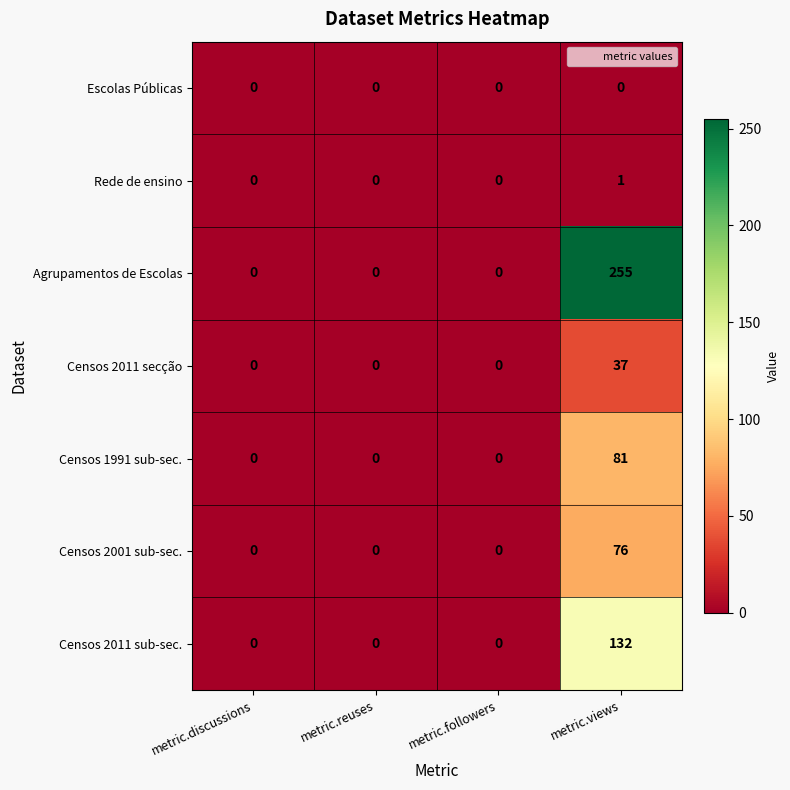

Reading right to left, list all the values displayed in this chart.

Escolas Públicas: metric.views=0	metric.followers=0	metric.reuses=0	metric.discussions=0
Rede de ensino: metric.views=1	metric.followers=0	metric.reuses=0	metric.discussions=0
Agrupamentos de Escolas: metric.views=255	metric.followers=0	metric.reuses=0	metric.discussions=0
Censos 2011 secção: metric.views=37	metric.followers=0	metric.reuses=0	metric.discussions=0
Censos 1991 sub-sec.: metric.views=81	metric.followers=0	metric.reuses=0	metric.discussions=0
Censos 2001 sub-sec.: metric.views=76	metric.followers=0	metric.reuses=0	metric.discussions=0
Censos 2011 sub-sec.: metric.views=132	metric.followers=0	metric.reuses=0	metric.discussions=0